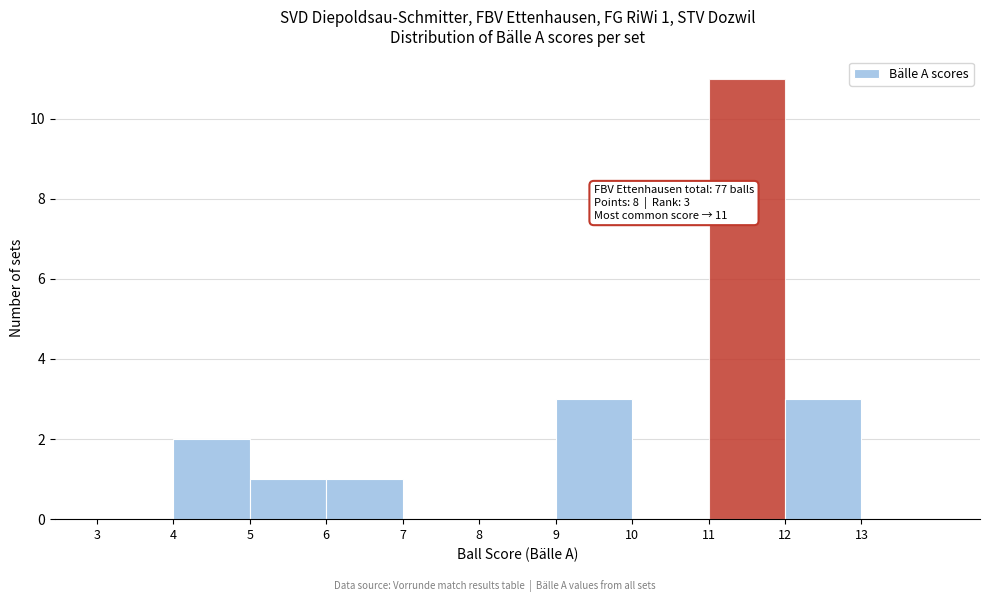

Over which range of the x-axis is the bar tallest?

11 to 12